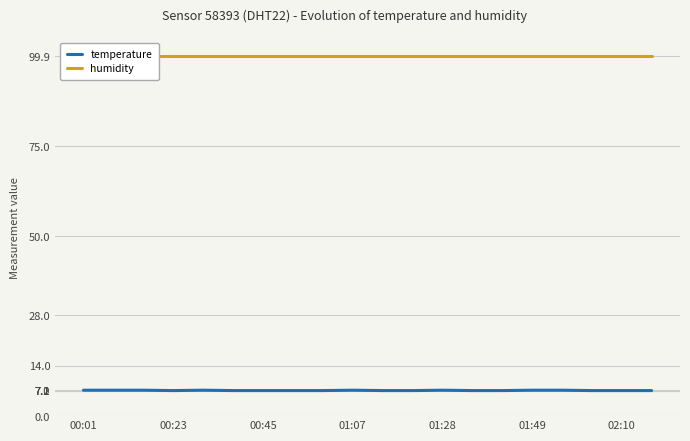

The value of temperature at 01:28 is 7.2. True or false?

True